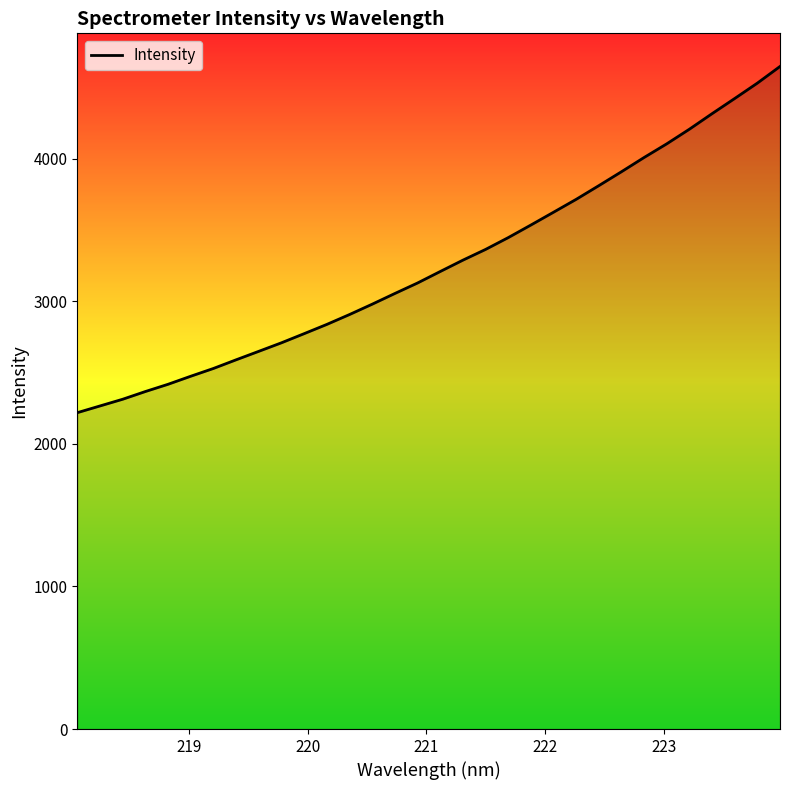

Count the number of values greater than 3207.

16